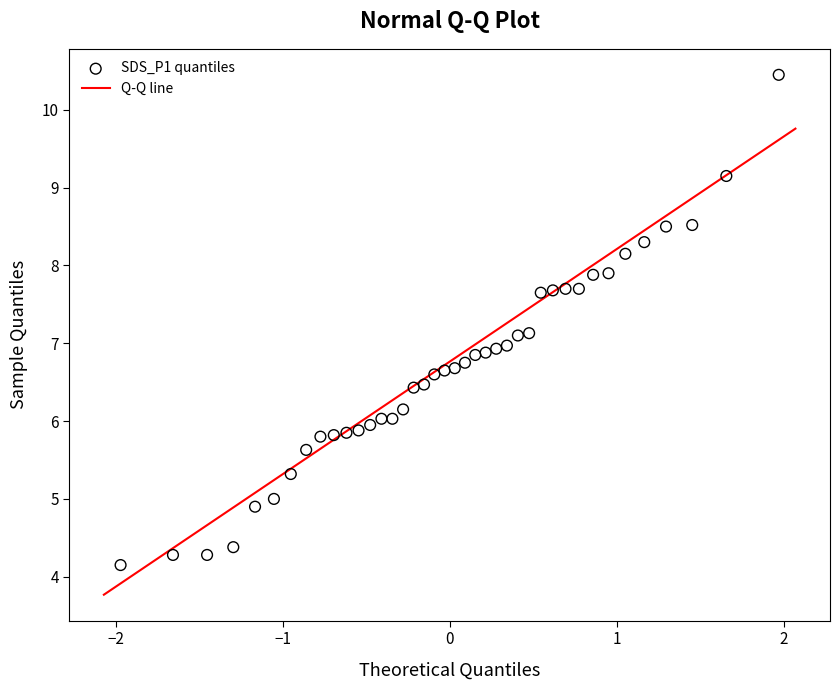

What is the range of Y values (max minus min)?

6.3